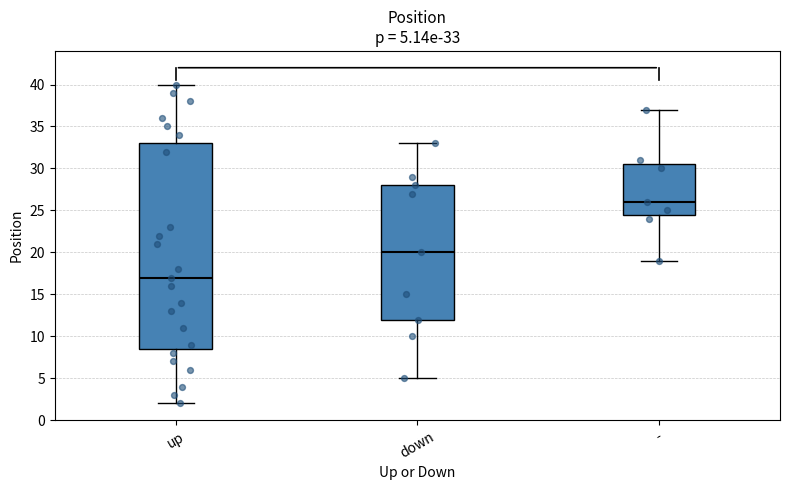

Which box has the lowest median line?

up